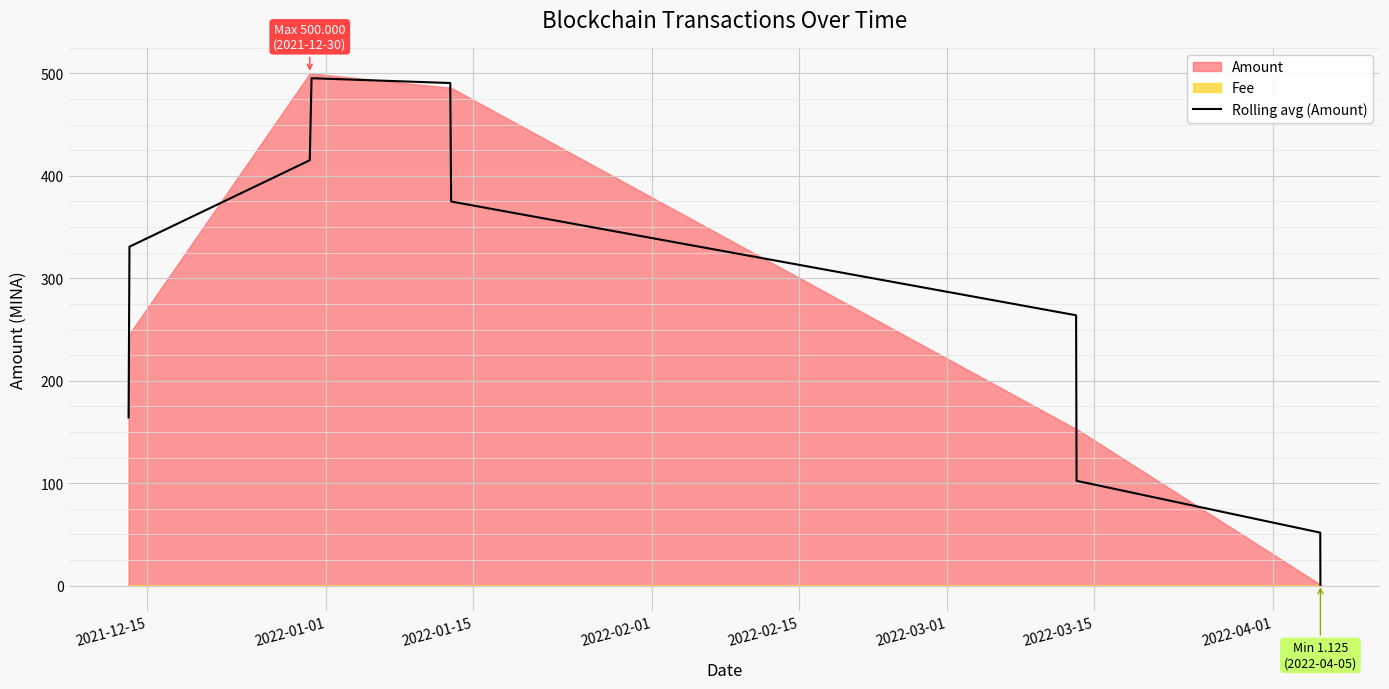

How many points are higher than both their immediate neighbors (excluding endpoints)?

1